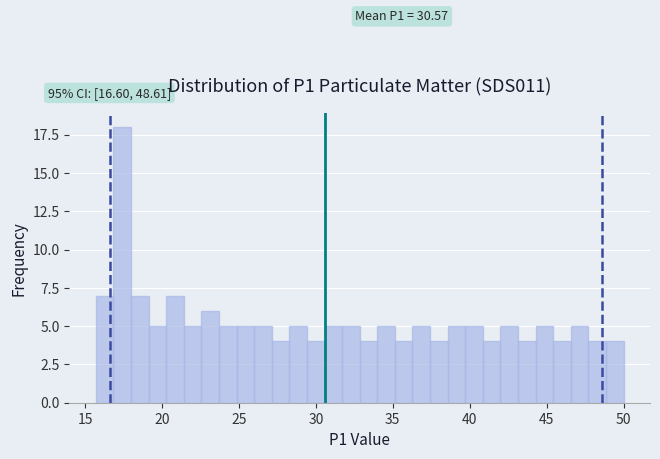

Around what value on the x-axis is the tallest bar? Give the approximate position of its centre, as read against the axis.

17.5